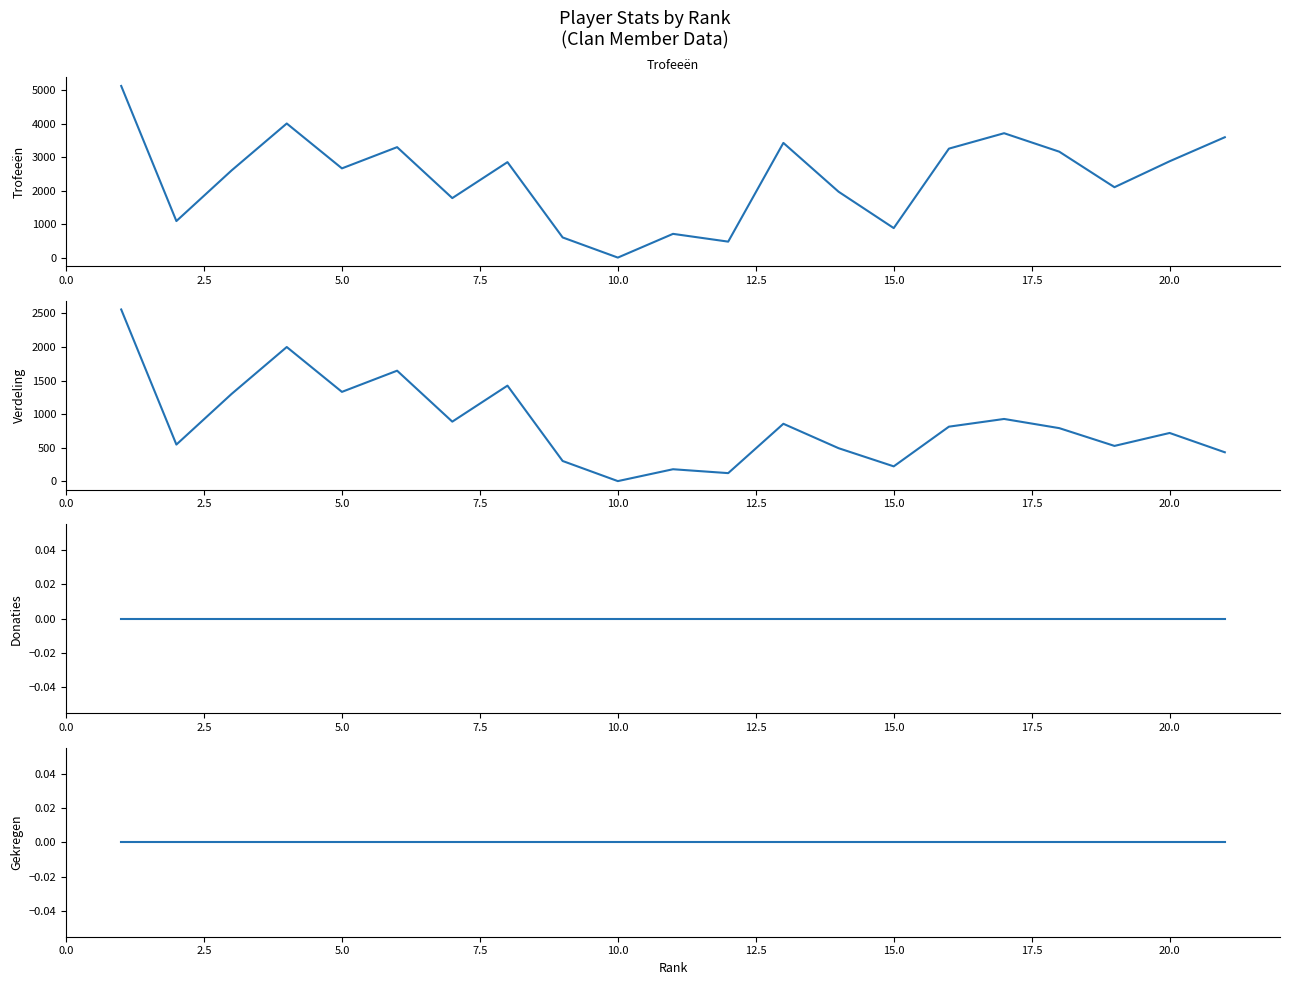

True or false: Donaties and Verdeling intersect in this chart.

False